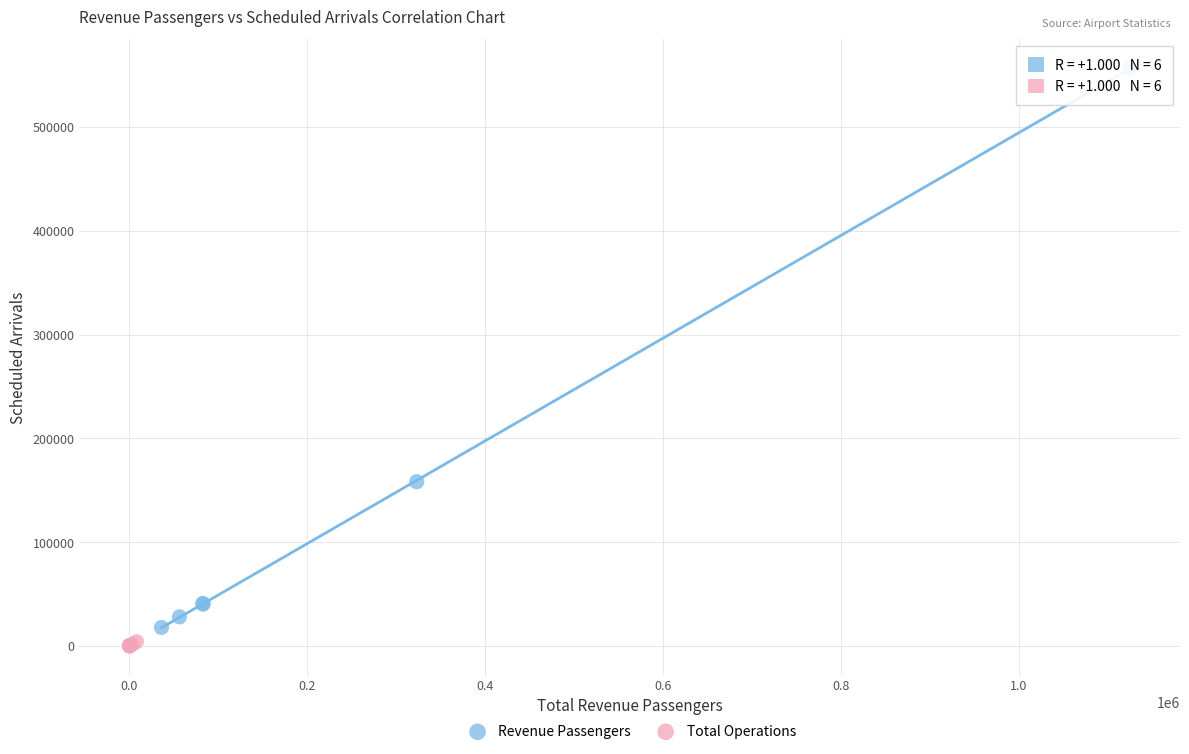

Which series has the largest Y range (max minus min)?

Revenue Passengers